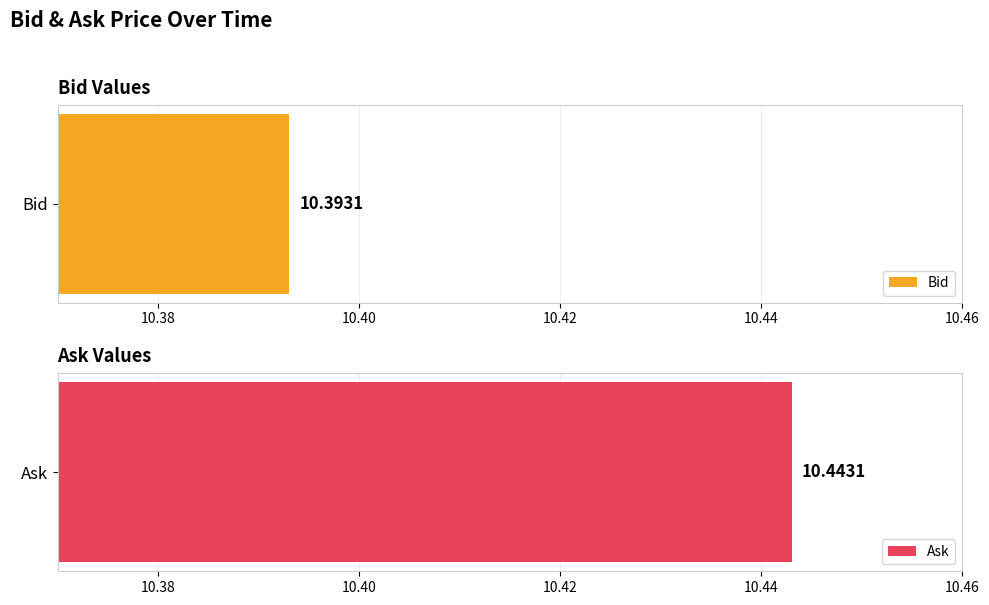

What are all the series names shown in the legend?

Bid, Ask